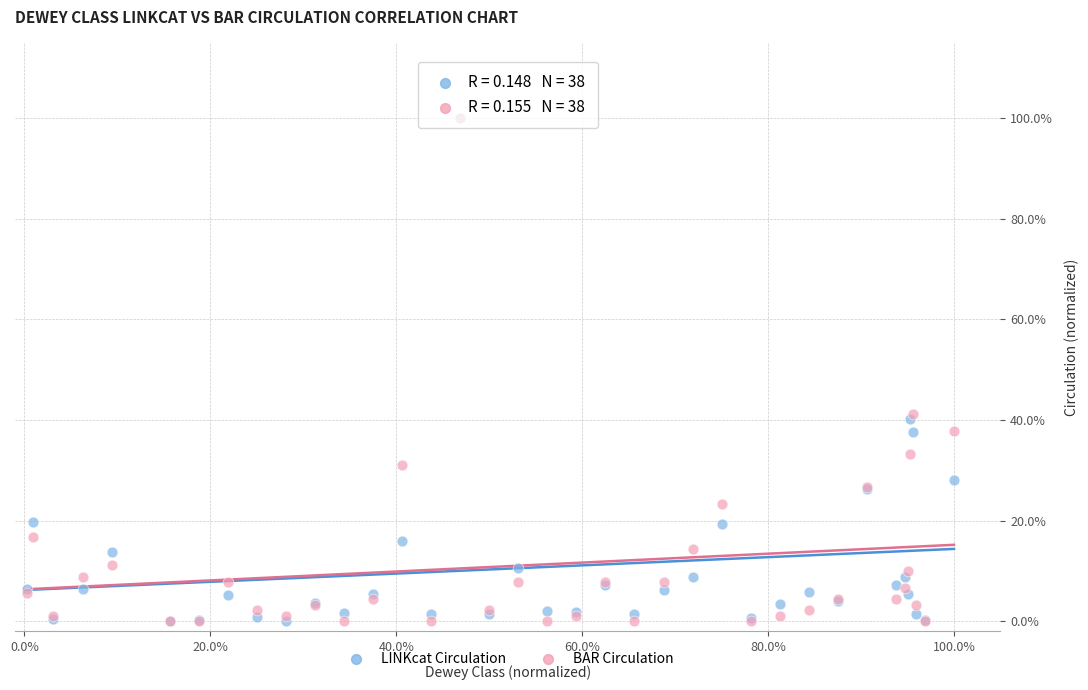

What are all the series names shown in the legend?

LINKcat Circulation, BAR Circulation